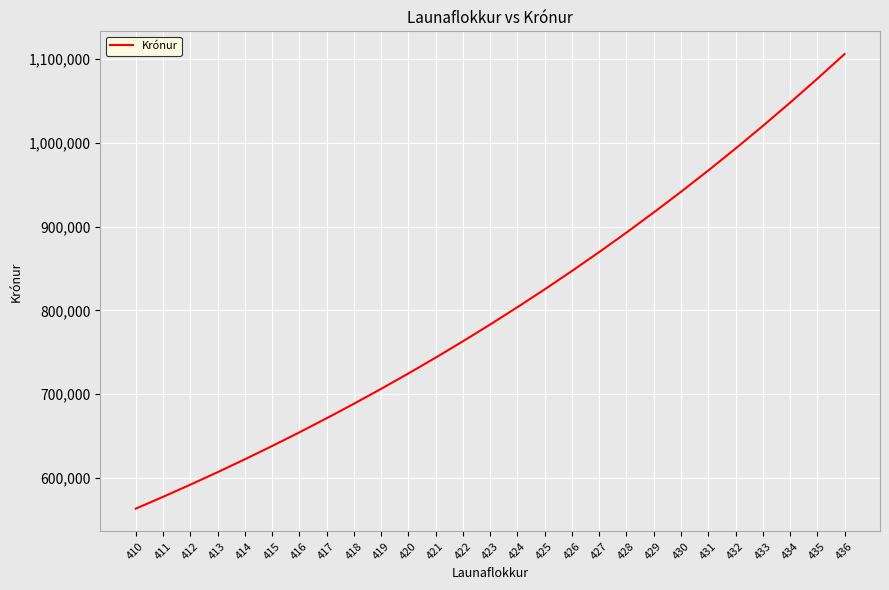

Between 424 and 411, which is larger?

424